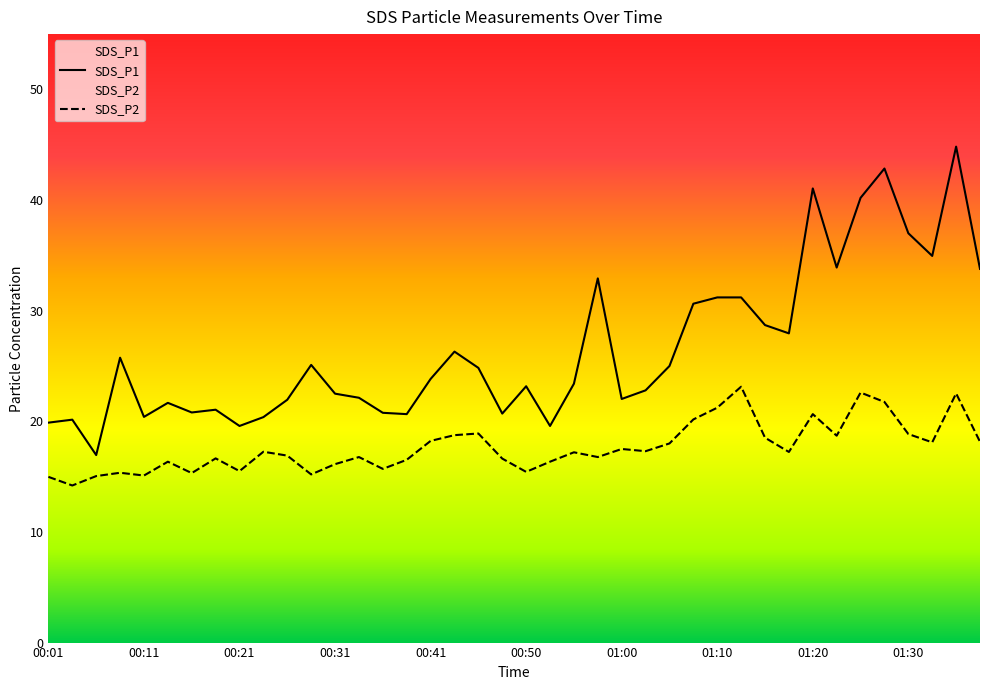

At which category does SDS_P1 reach its first local peak?

00:04